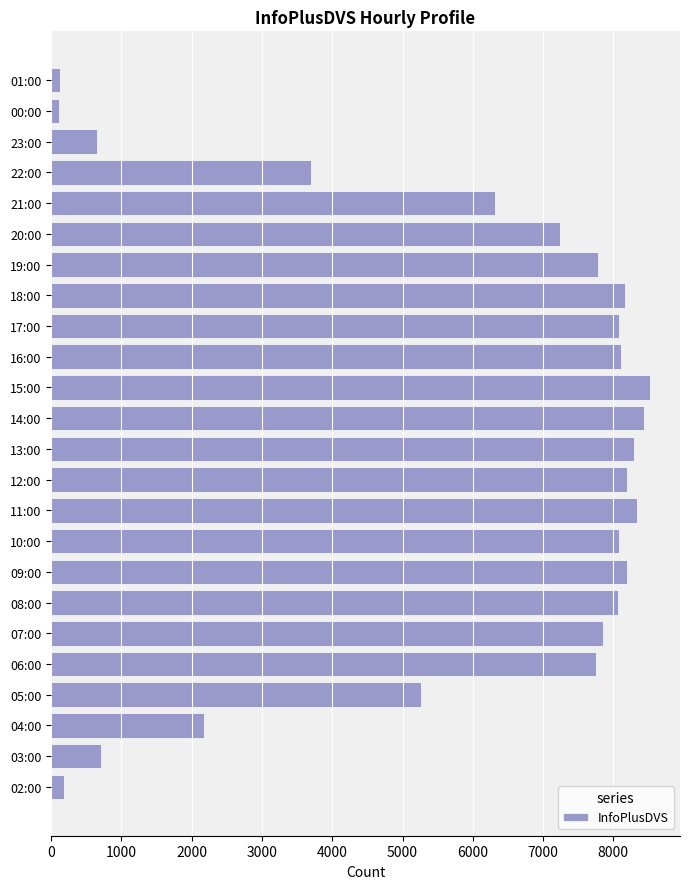

What is the difference between the second highest and second lowest values?

8317